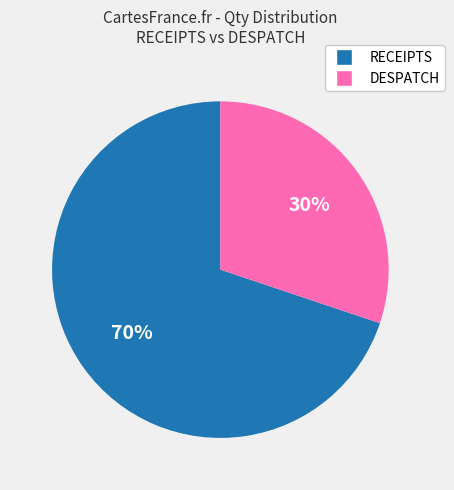

Count the number of slices in the pie.

2